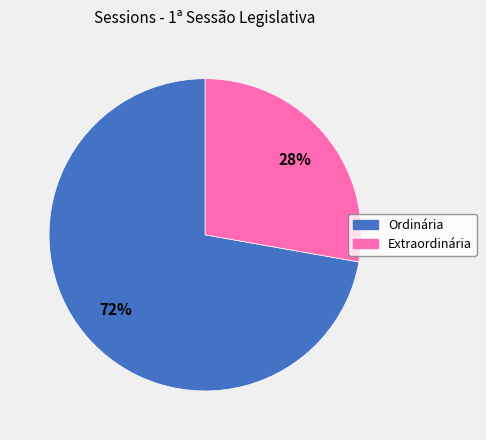

To the nearest percent, what is the combined percentage of Extraordinária and Ordinária?

100%